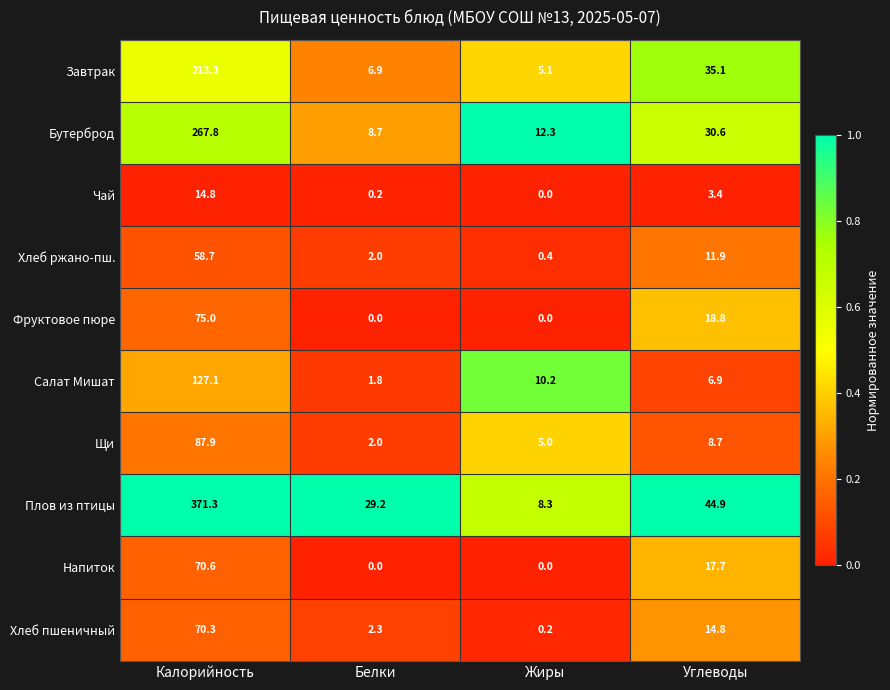

Between Калорийность and Жиры, which series saw the biggest shift?

Плов из птицы